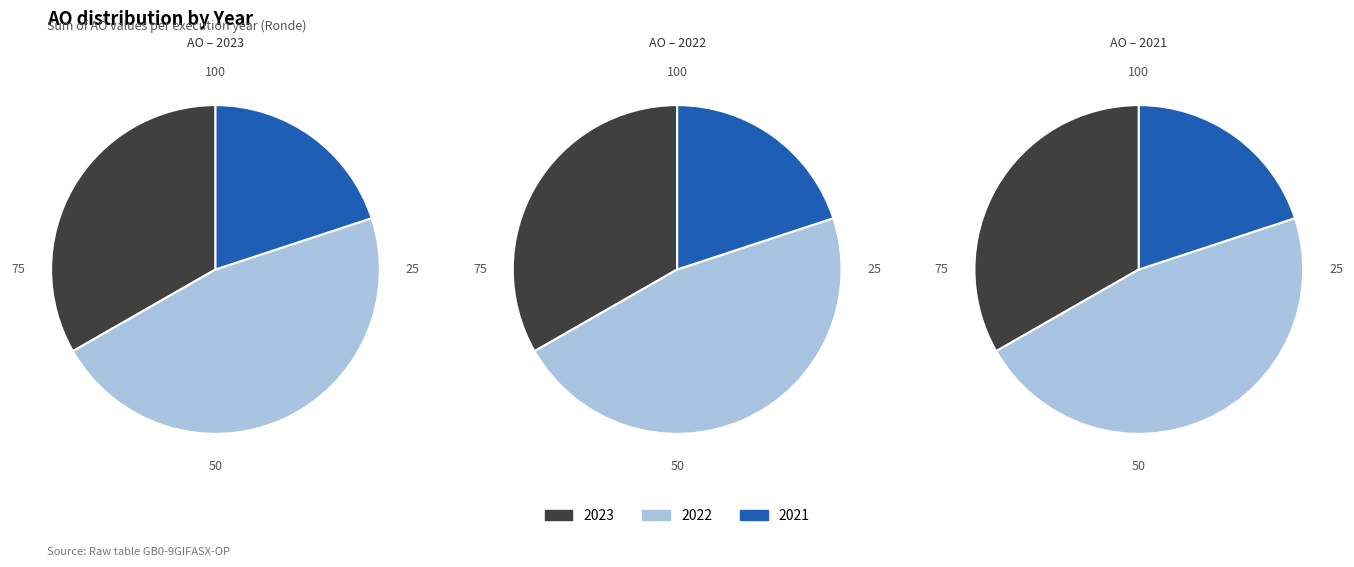

Is there a majority slice in this chart?

No